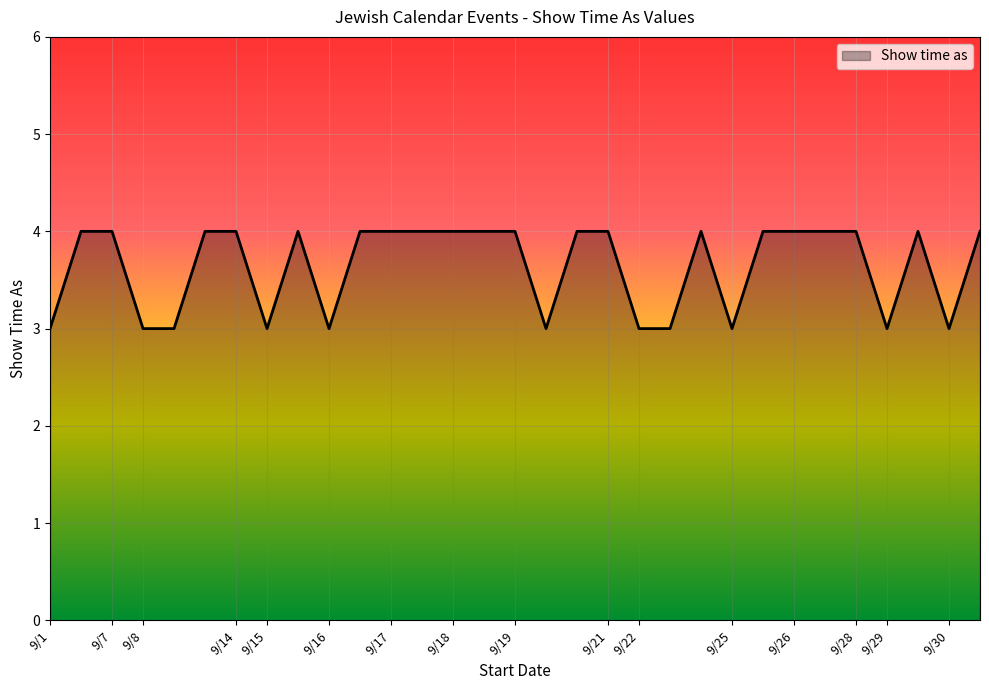

What is the smallest value displayed?

3